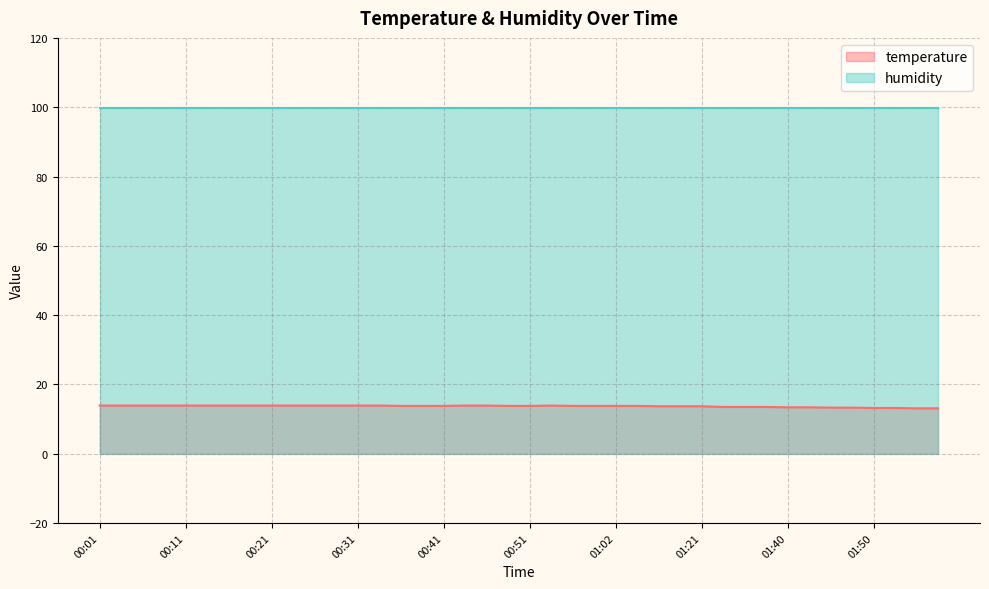

What is the sum of the values at 01:37 and 01:43?

26.9